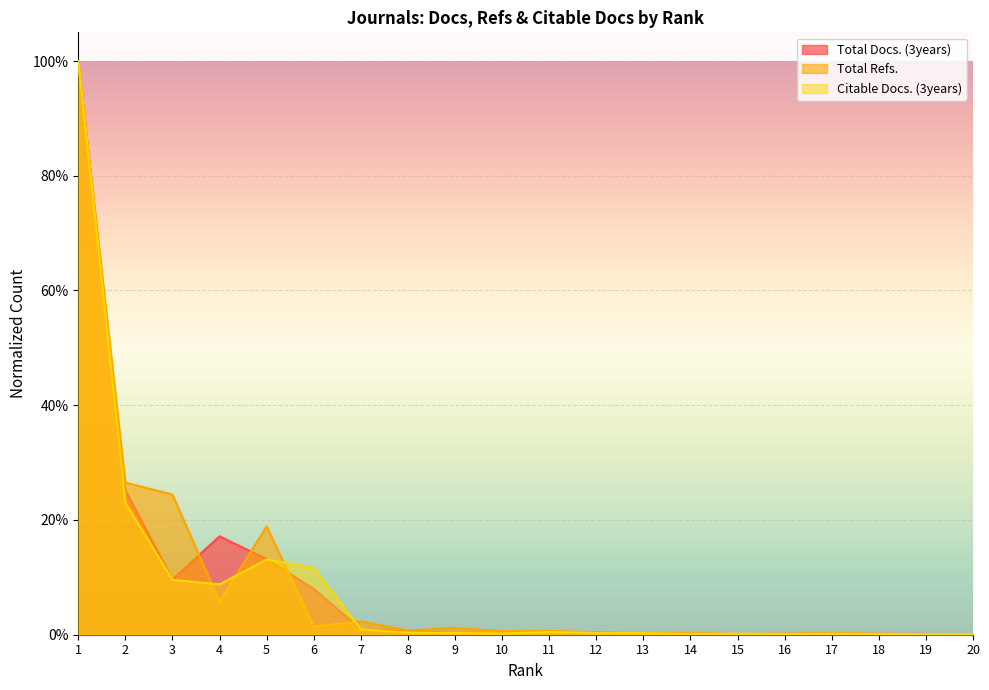

At which label does Total Docs. (3years) reach its minimum?

20